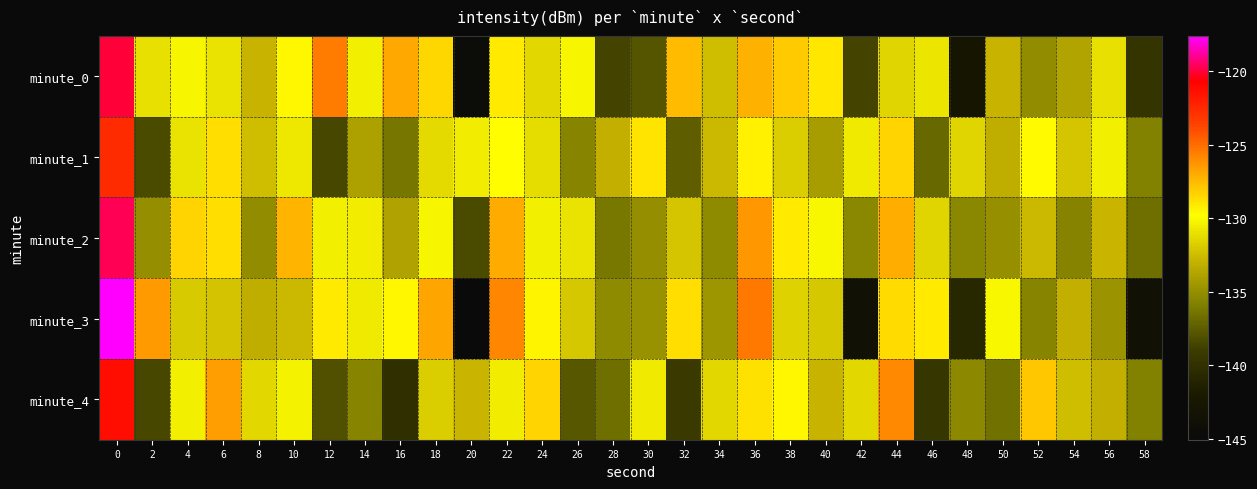

Count the number of data series in this chart.

5